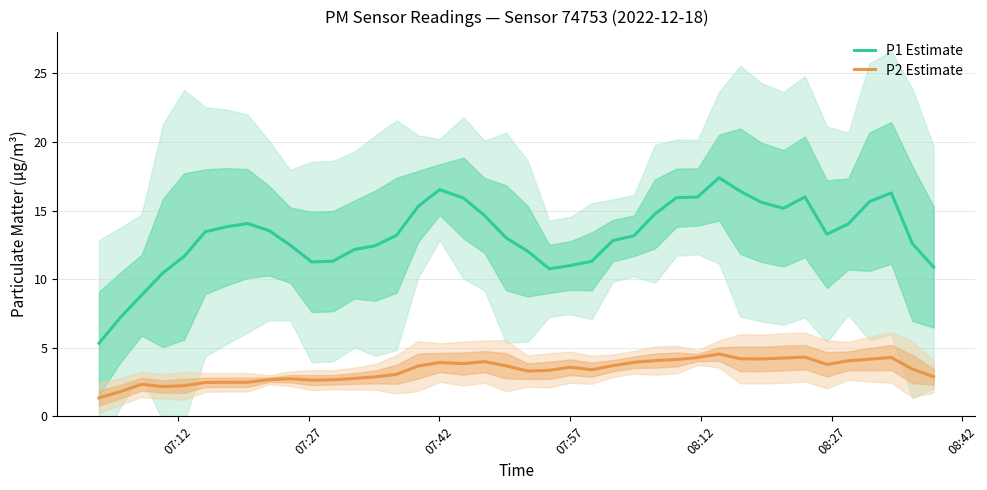

Which series has the largest total across all categories?

P1 Estimate